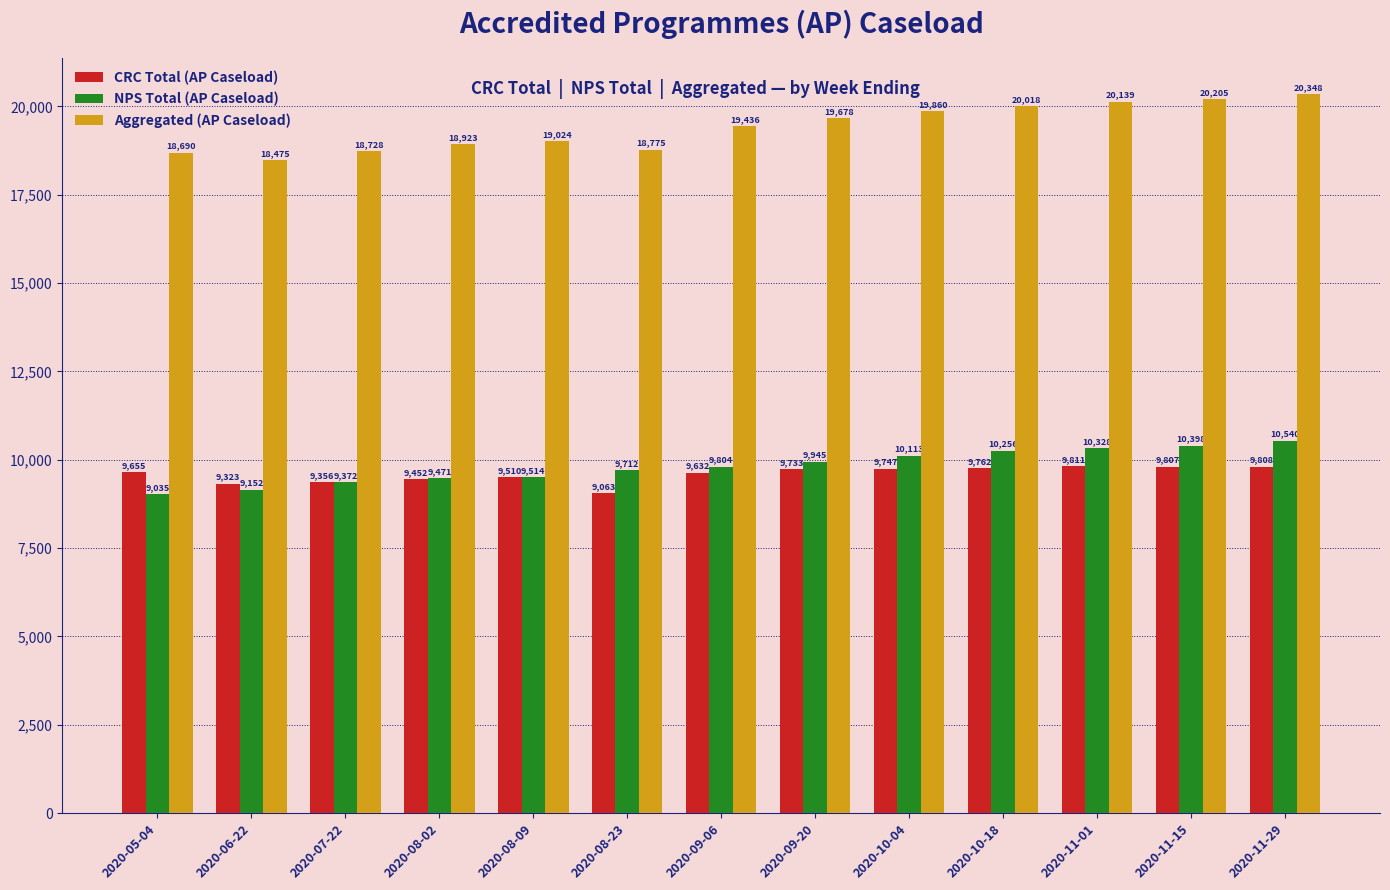

What position from the left is 2020-09-20?

8